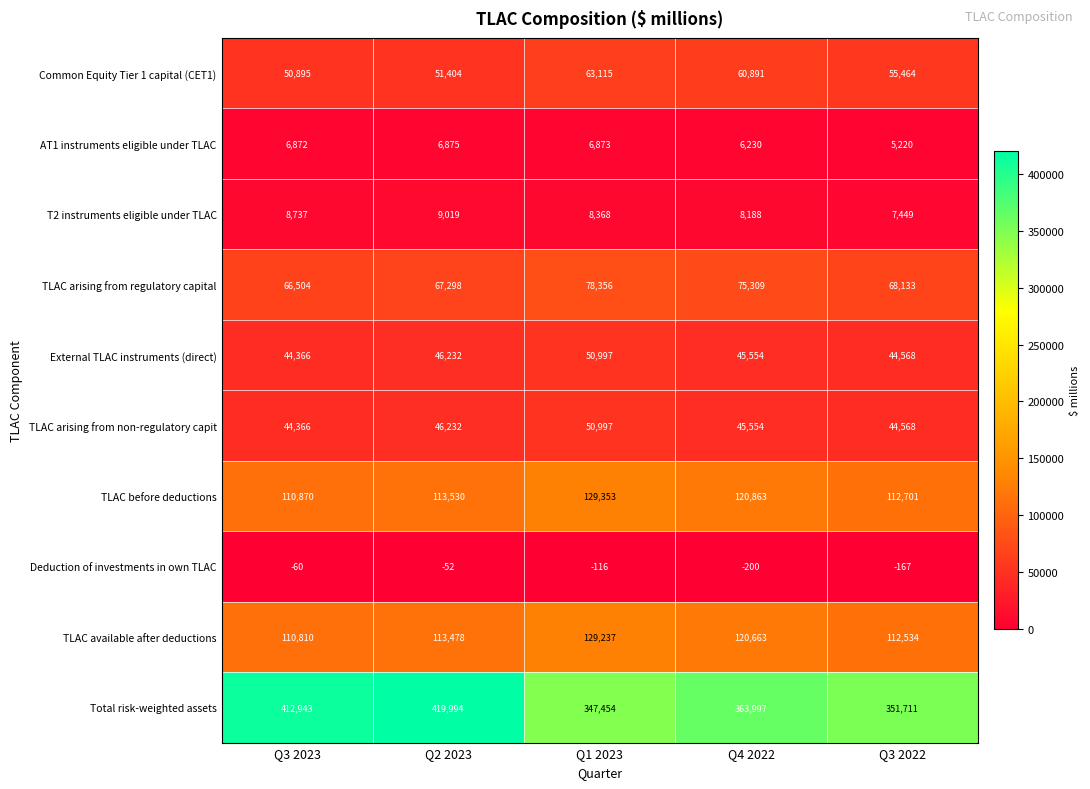

Read the TLAC arising from regulatory capital value at Q2 2023, to the nearest 100.

67300